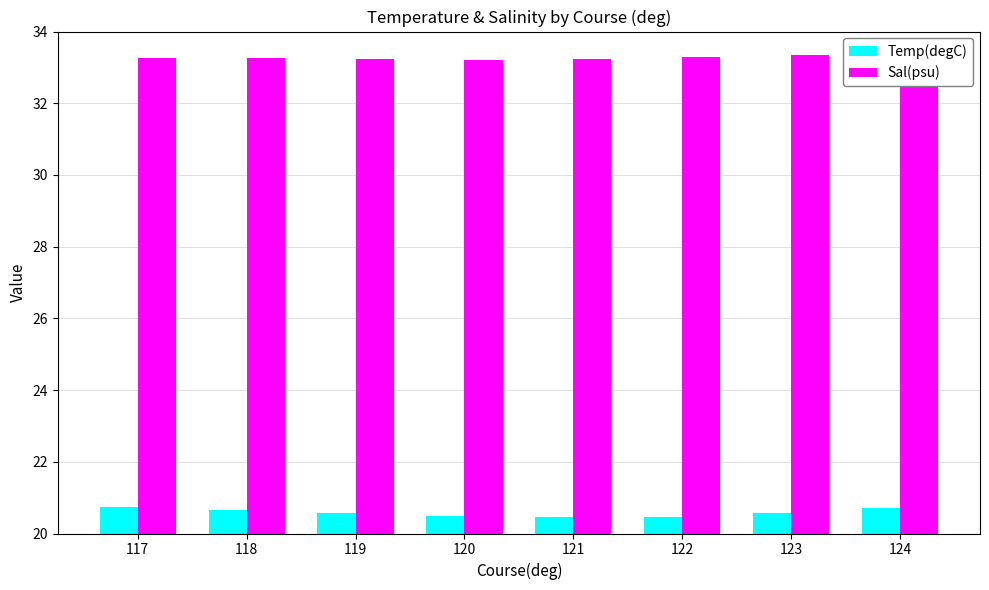

What is the total value across all series at 120?

53.7